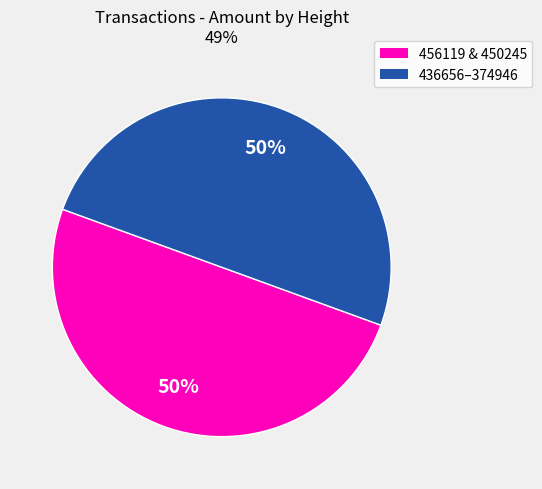

How many segments does this pie chart have?

2